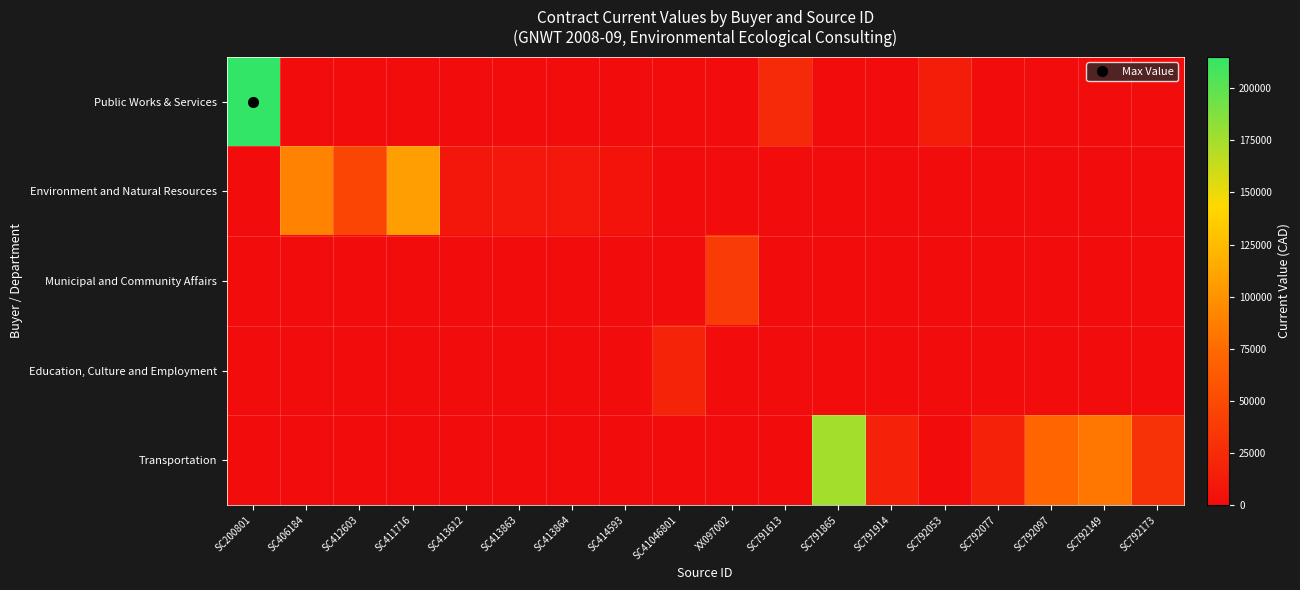

How many categories are shown in the chart?

18